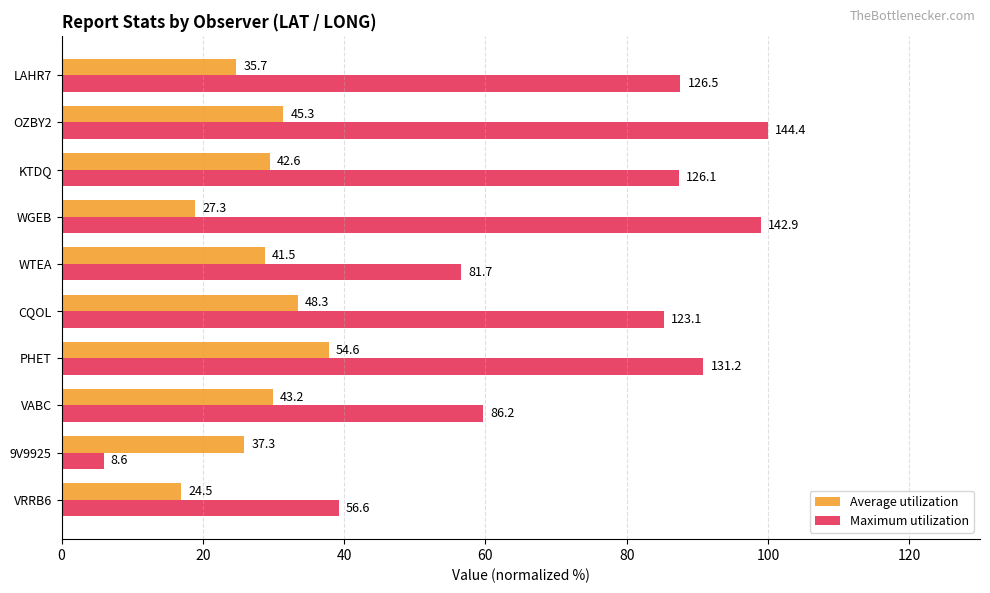

Reading left to right, extract all data points from this chart.

Average utilization: 17.0	25.8	29.9	37.8	33.4	28.7	18.9	29.5	31.4	24.7
Maximum utilization: 39.2	6.0	59.7	90.9	85.2	56.6	99.0	87.3	100.0	87.6